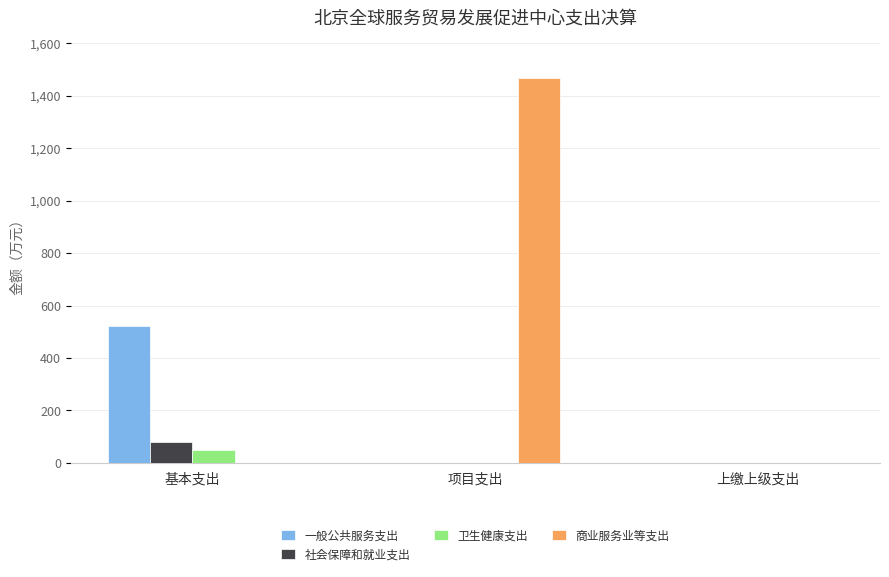

Are the bars horizontal?

No